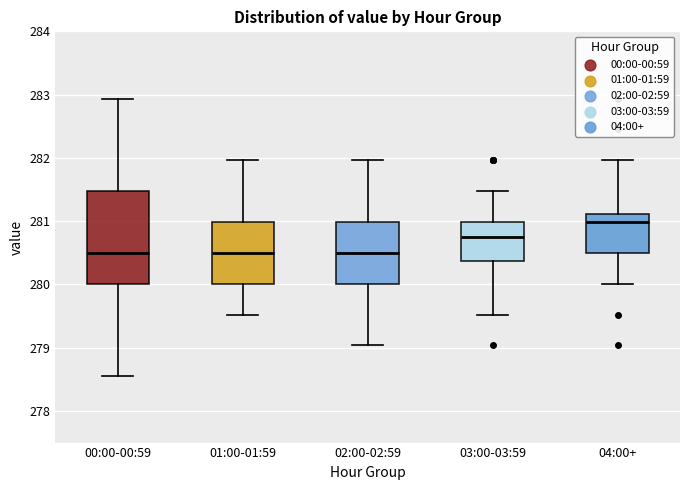

Where does the upper whisker of the box for 01:00-01:59 end on the y-axis? The values are not printed on the chart, so give them approximately, as read against the axis.

282.0